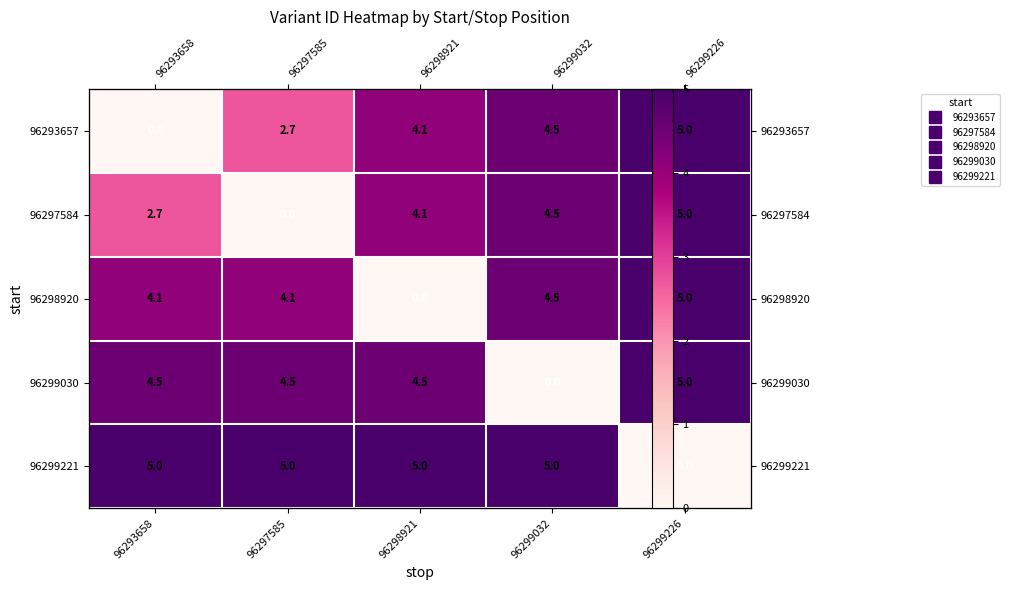

What is the difference between the second highest and minimum values in the 96293657 series?

4.5